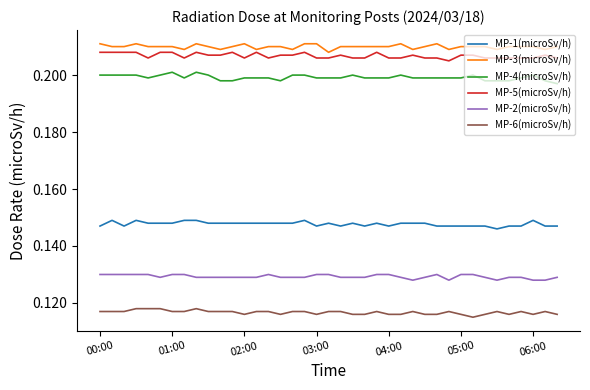

What are all the series names shown in the legend?

MP-1(microSv/h), MP-3(microSv/h), MP-4(microSv/h), MP-5(microSv/h), MP-2(microSv/h), MP-6(microSv/h)